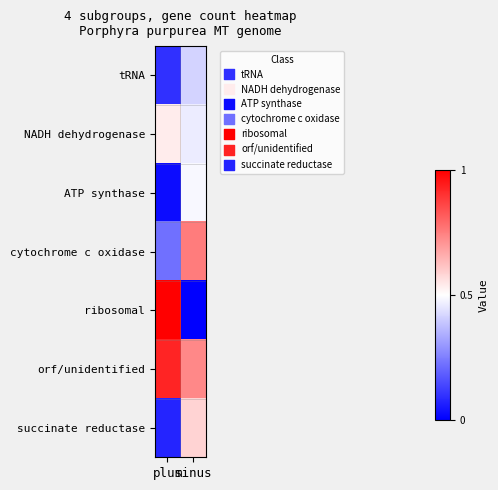

Which series has the largest total across all categories?

orf/unidentified